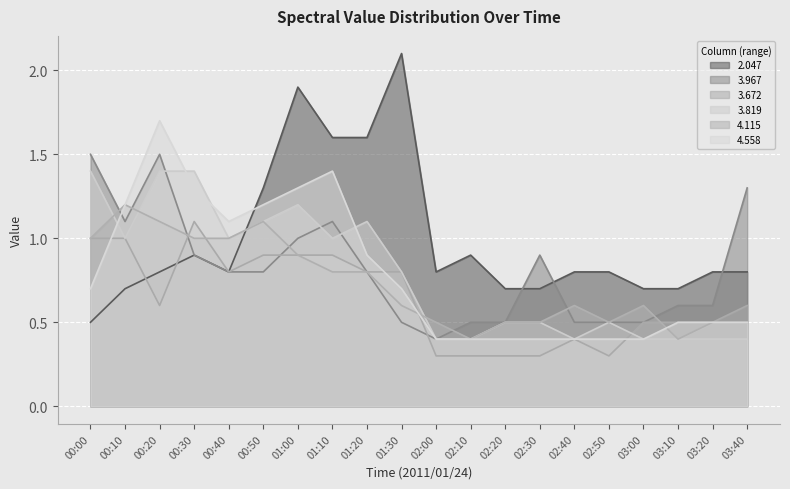

At which label does 2.047 reach its peak?

01:30